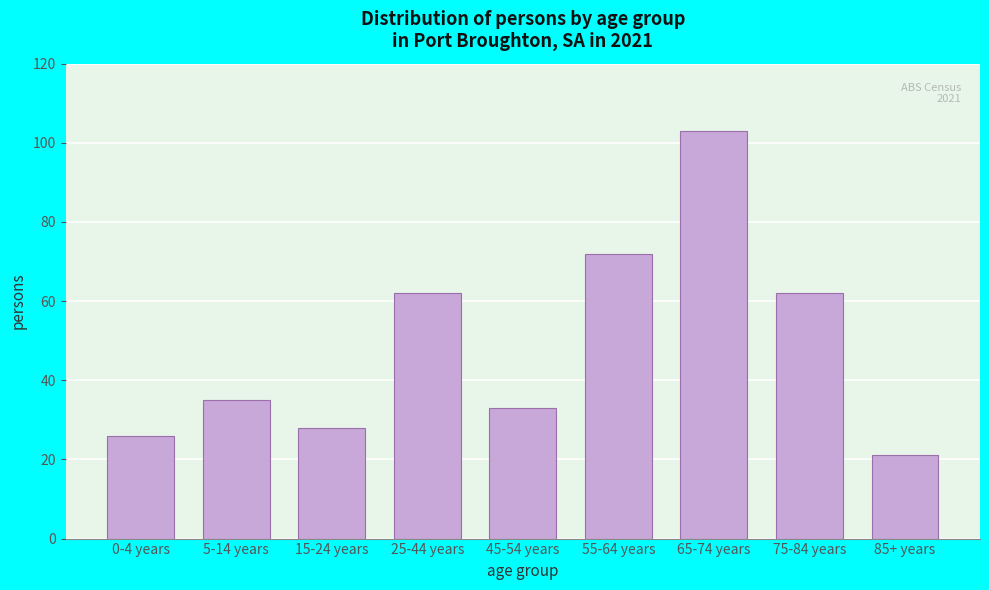

Reading left to right, extract all data points from this chart.

0-4 years=26	5-14 years=35	15-24 years=28	25-44 years=62	45-54 years=33	55-64 years=72	65-74 years=103	75-84 years=62	85+ years=21